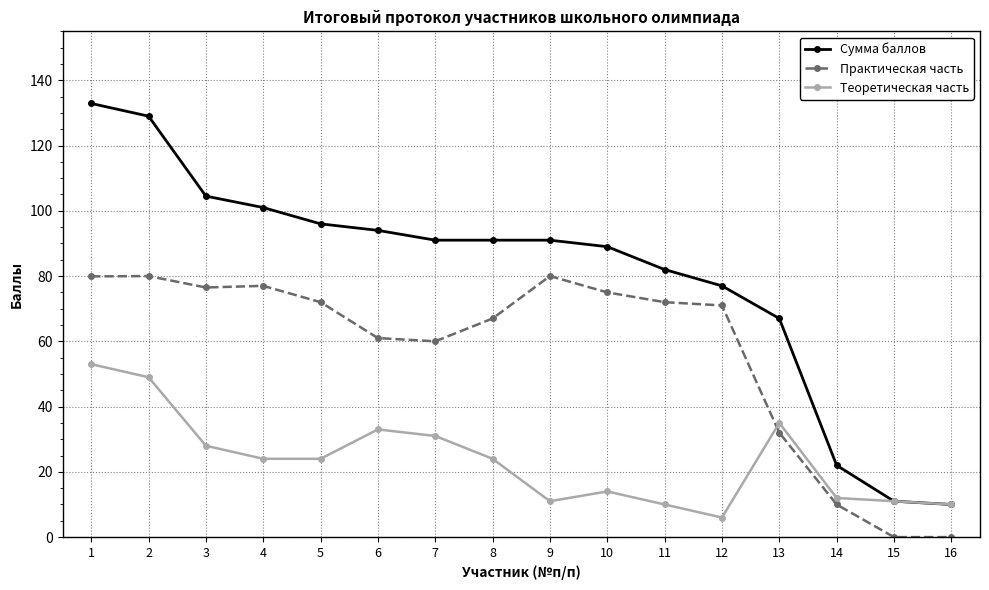

Which series has the largest range (max minus min)?

Сумма баллов